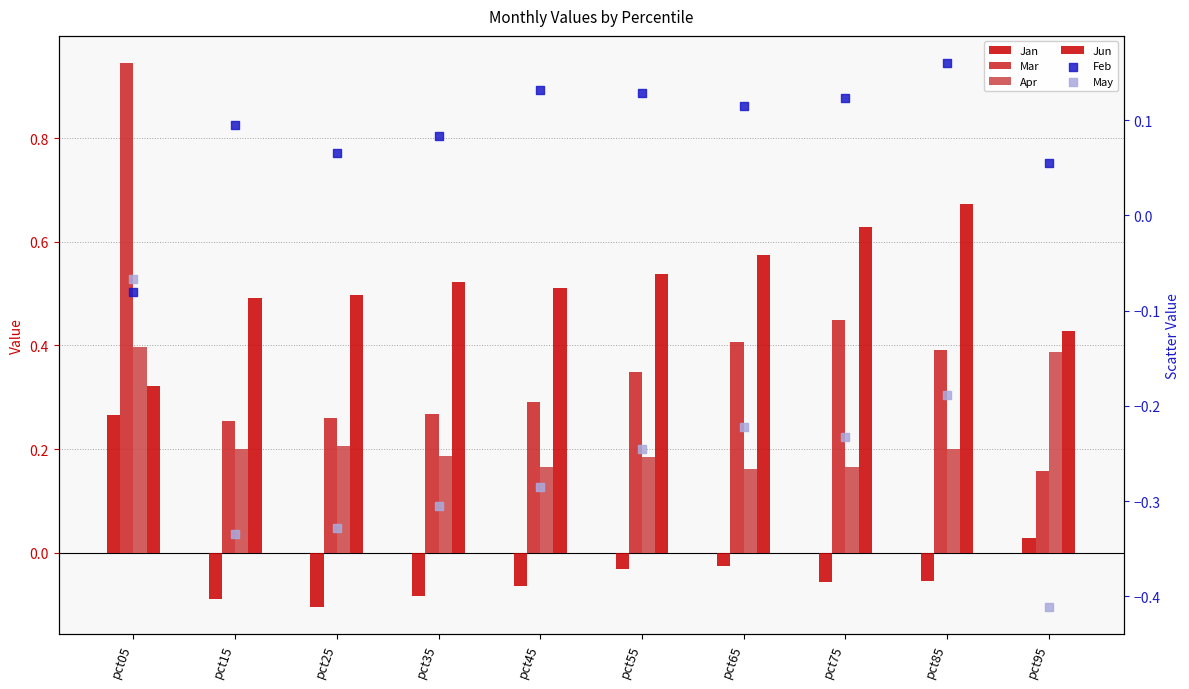

What is the total value across all series at pct15?

0.6